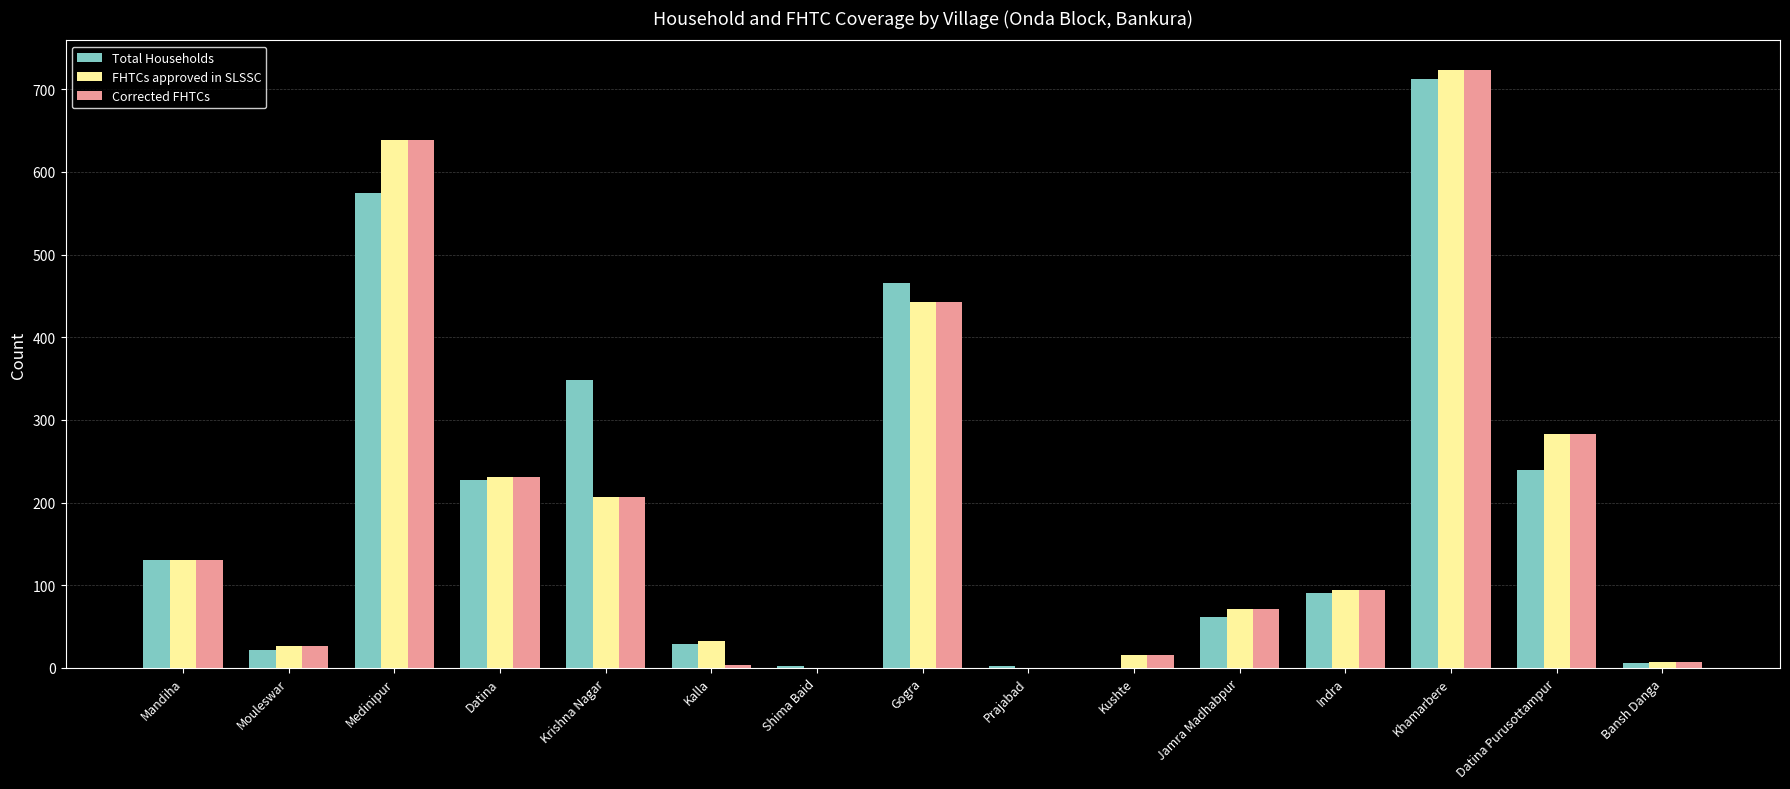

At which category is the sum across all series the highest?

Khamarbere